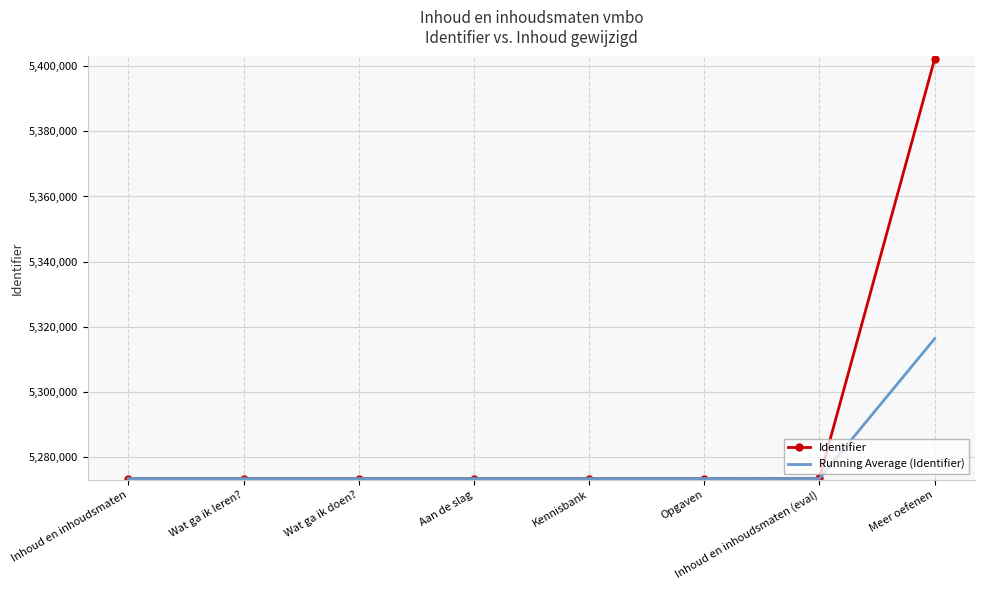

At which category is the sum across all series the highest?

Meer oefenen